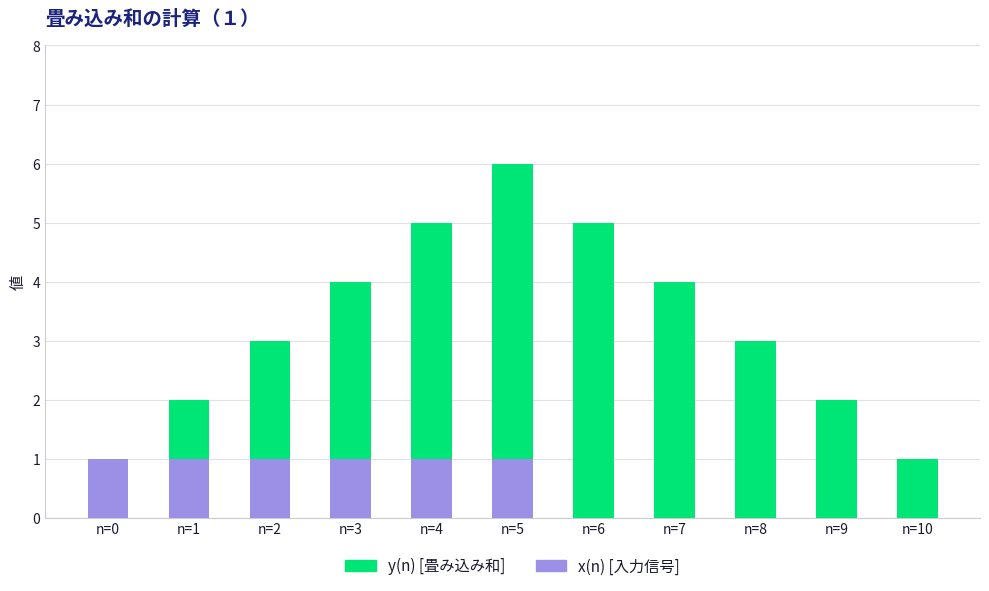

How many distinct data groups are displayed?

2